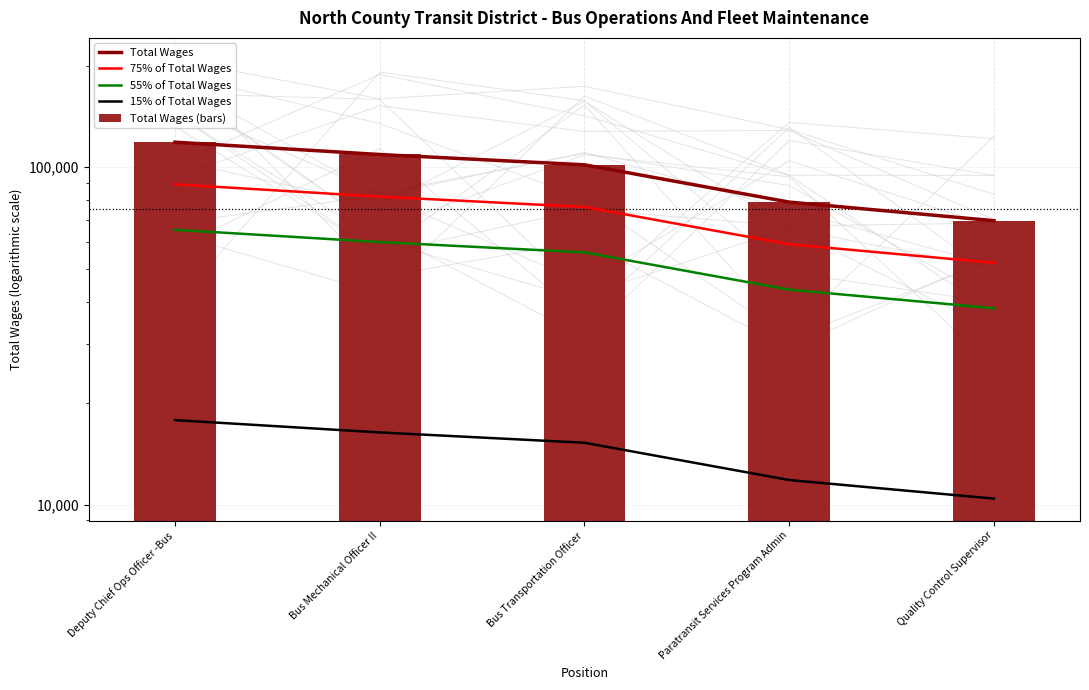

What is the sum of all Total Wages values?

477802.0